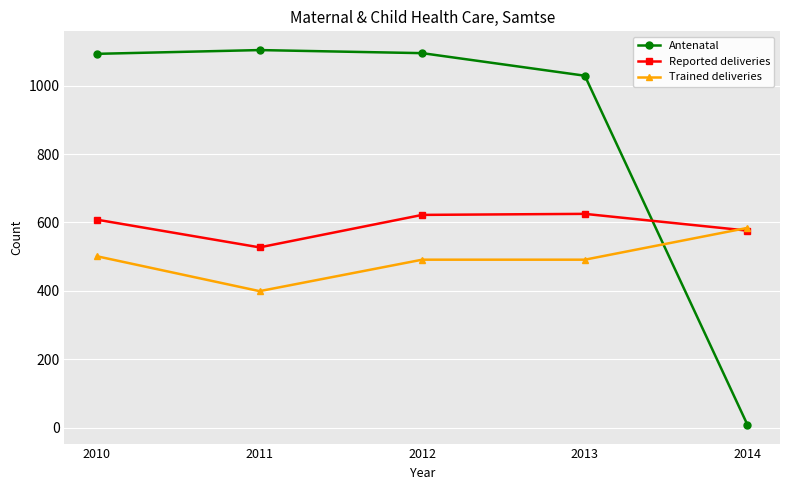

True or false: Antenatal has more than 1 interior local peaks.

False